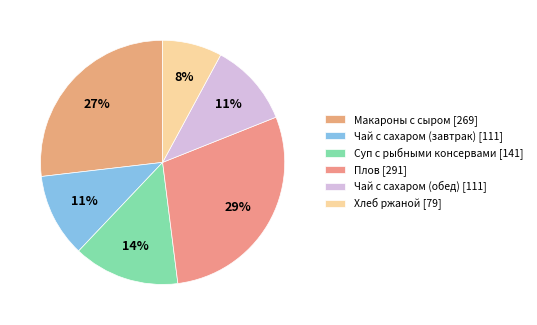

To the nearest percent, what percentage of the pie is Макароны с сыром?

27%